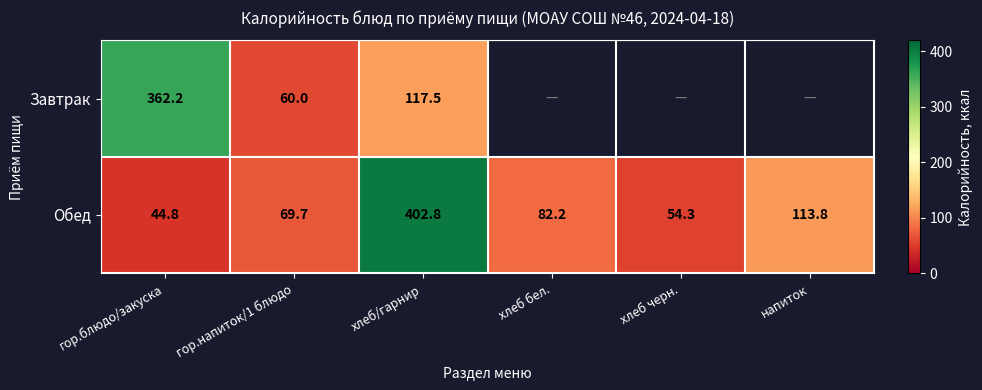

How many values in the Обед series exceed 82?

3